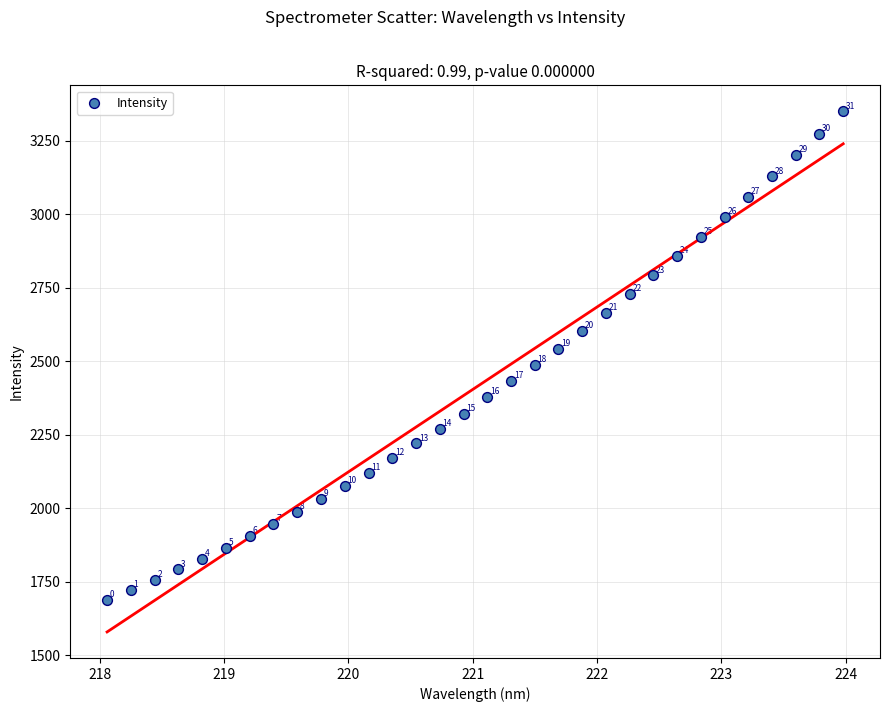

What Y value in the scatter plot is closest to 2518?

2541.0